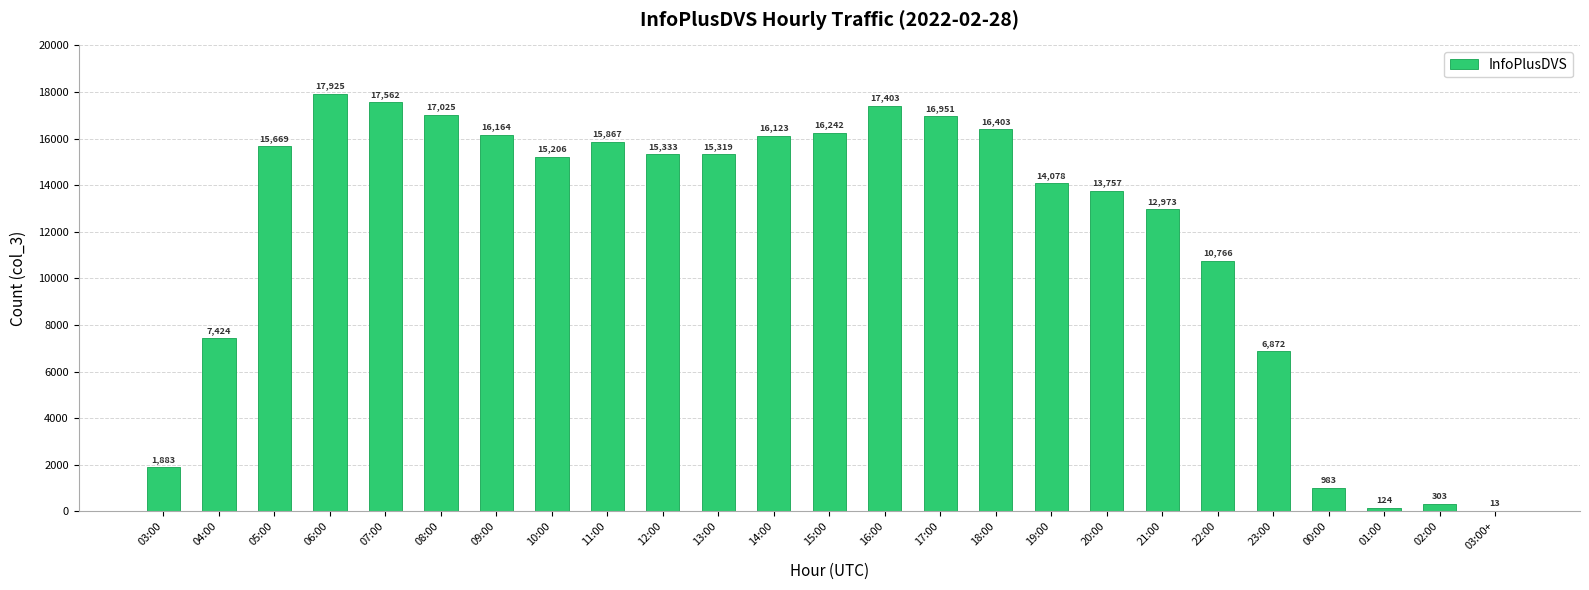

What is the difference between the values at 06:00 and 18:00?

1522